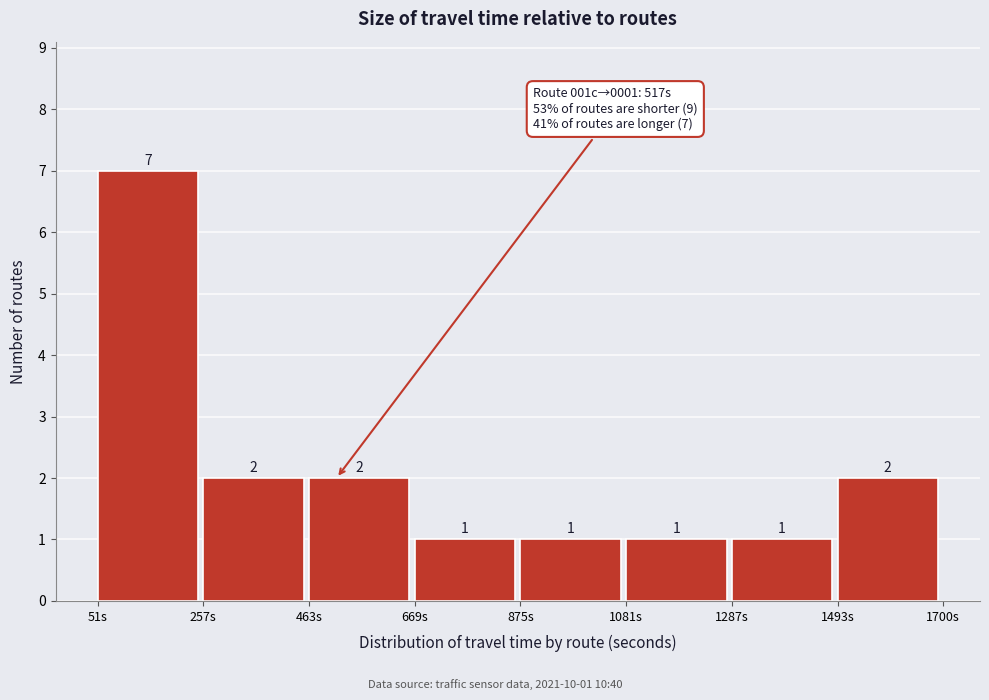

Which range on the x-axis has the tallest bar?

50 to 250